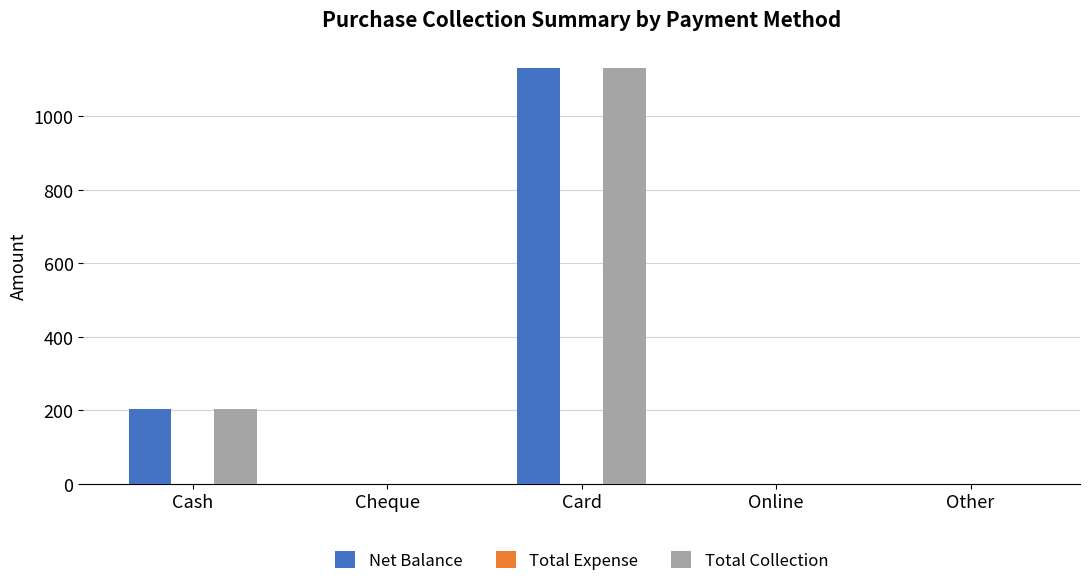

Are the bars grouped side by side (vs. stacked)?

Yes